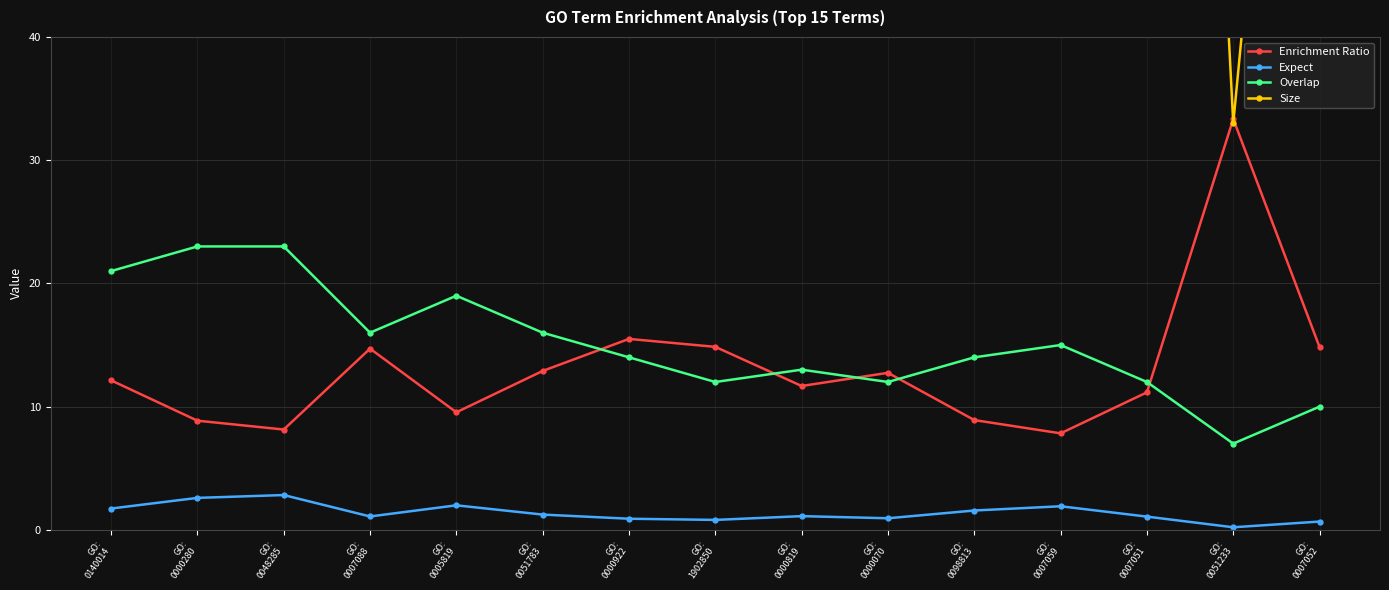

True or false: Expect and Enrichment Ratio intersect in this chart.

False